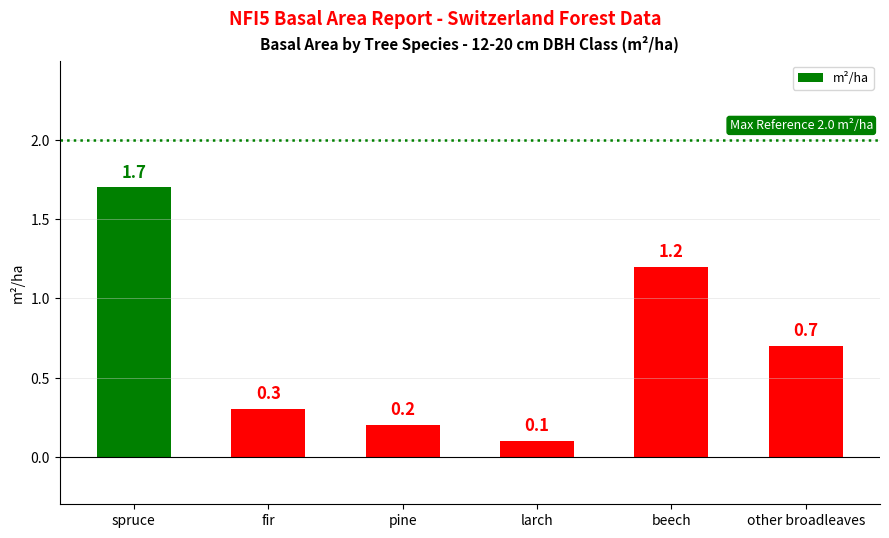

What is the change in value from beech to other broadleaves?

-0.5